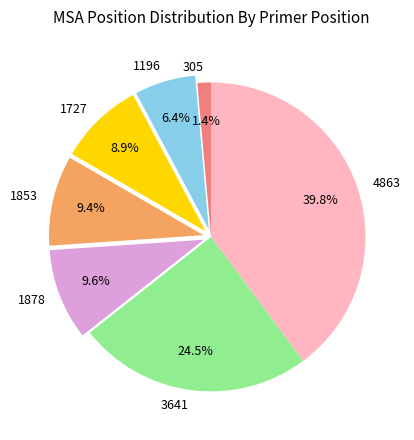

How much of the chart is everything except 1727?

91.1%